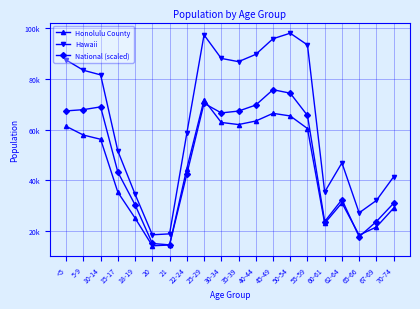

Which series has the widest spread of values?

Hawaii